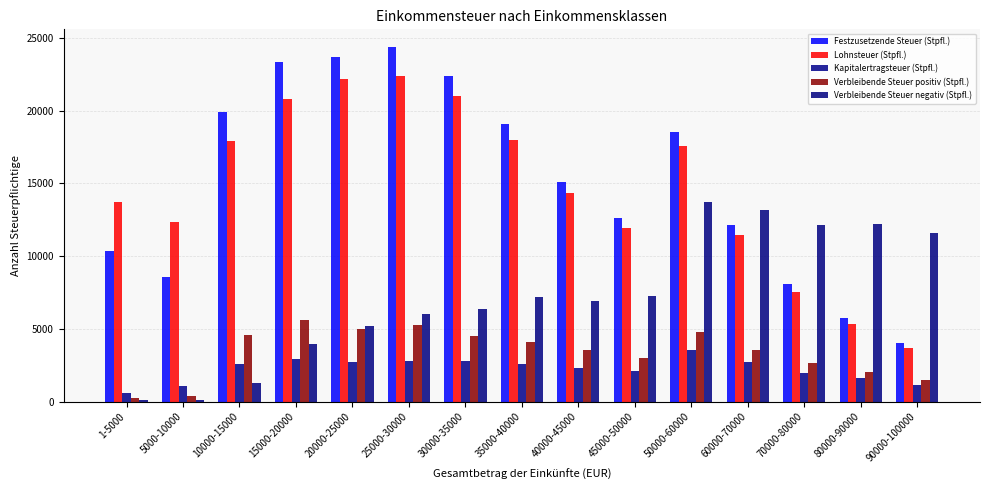

Is the value of Verbleibende Steuer negativ (Stpfl.) at 90000-100000 greater than the value of Lohnsteuer (Stpfl.) at 60000-70000?

Yes